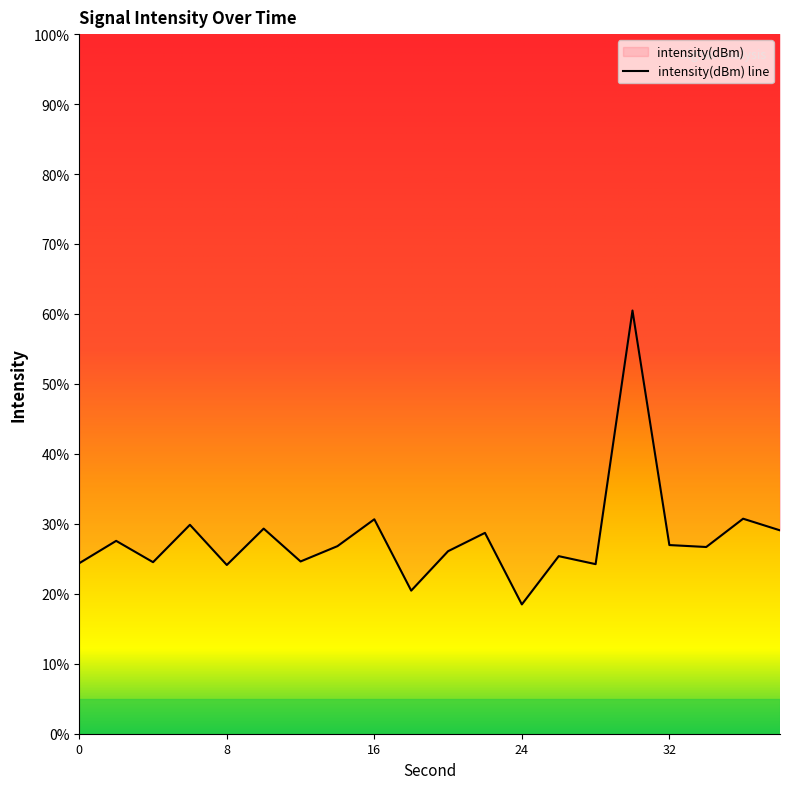

Where is the first local maximum?

2